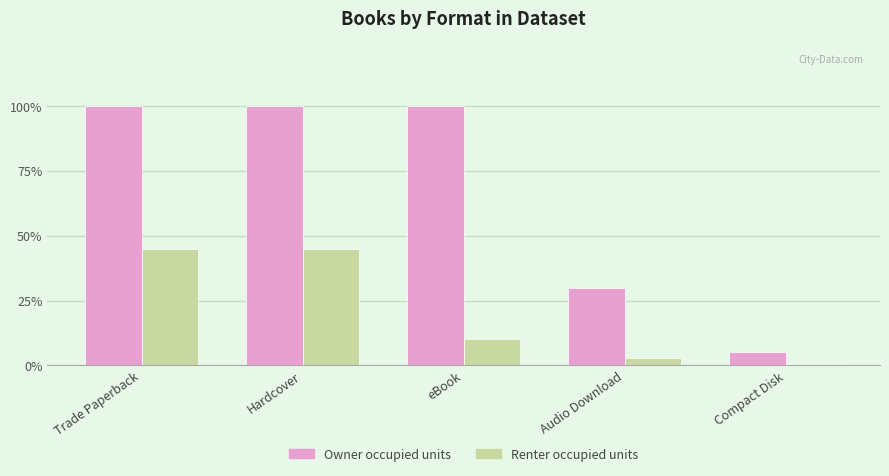

Reading left to right, list all the values displayed in this chart.

Owner occupied units: Trade Paperback=20.0	Hardcover=20.0	eBook=20.0	Audio Download=6.0	Compact Disk=1.0
Renter occupied units: Trade Paperback=9.0	Hardcover=9.0	eBook=2.0	Audio Download=0.6	Compact Disk=0.1